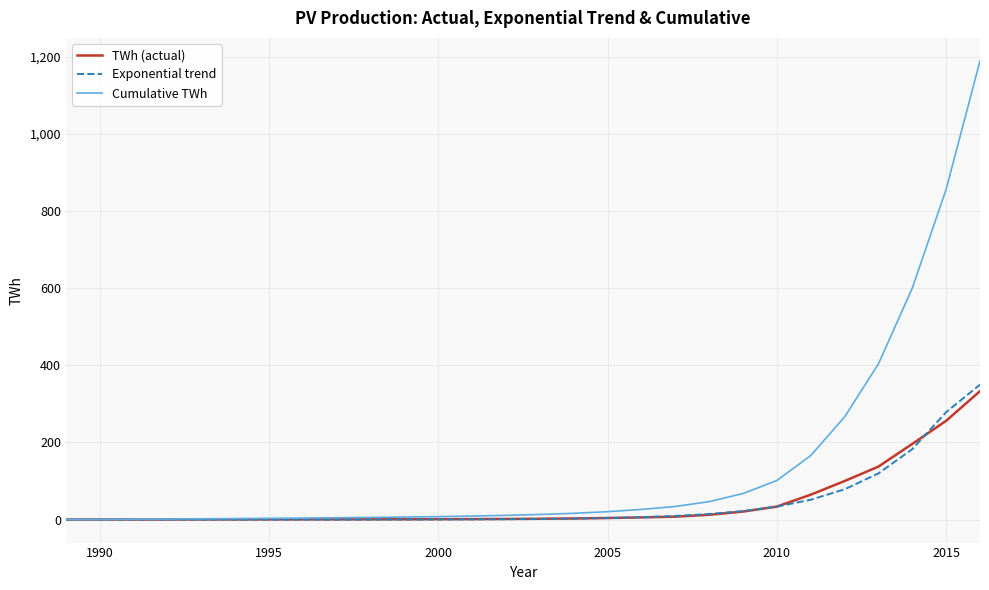

Which series has the largest range (max minus min)?

Cumulative TWh